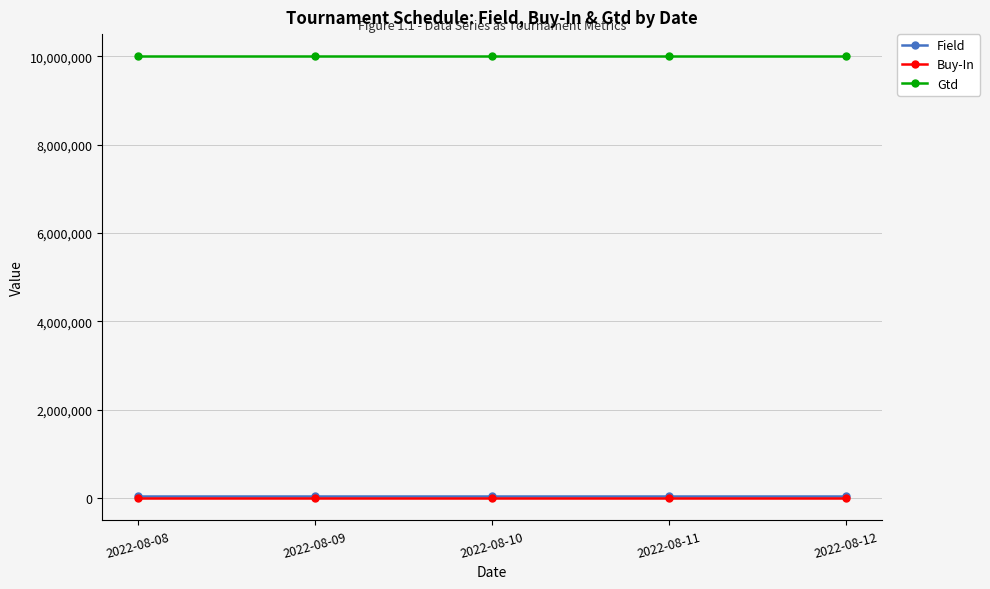

What is the total value across all series at 2022-08-09?

10050210